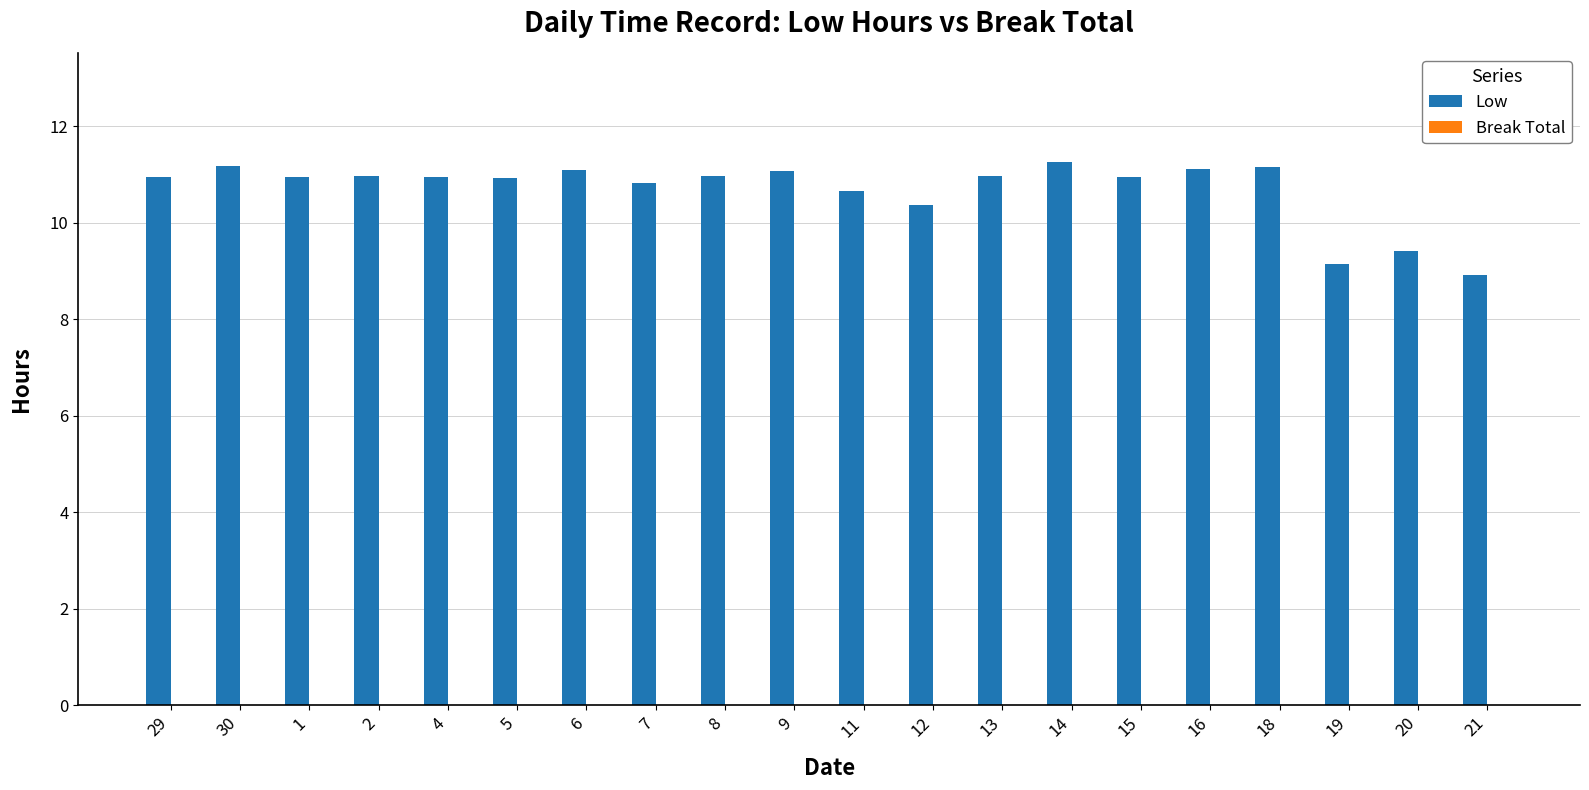

Where does the data first go above 10?

29